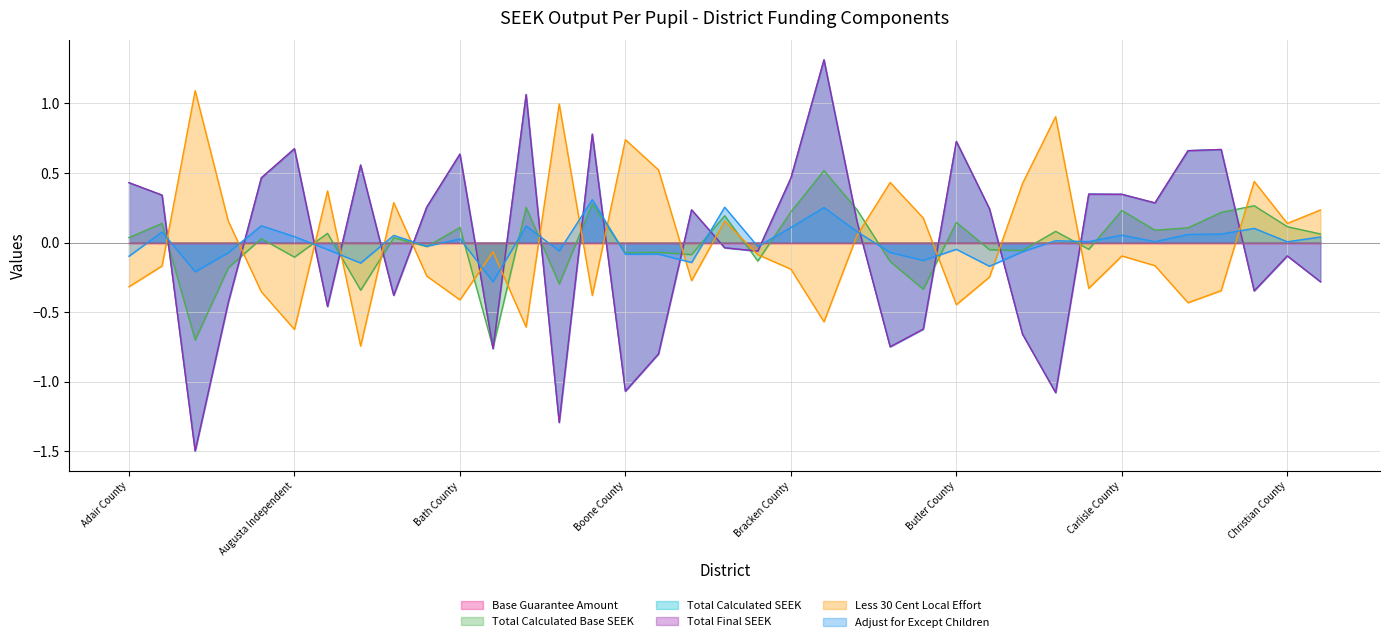

What is the difference between the Total Calculated Base SEEK values at 006 Anchorage Independent and 105 Carter County?

0.8